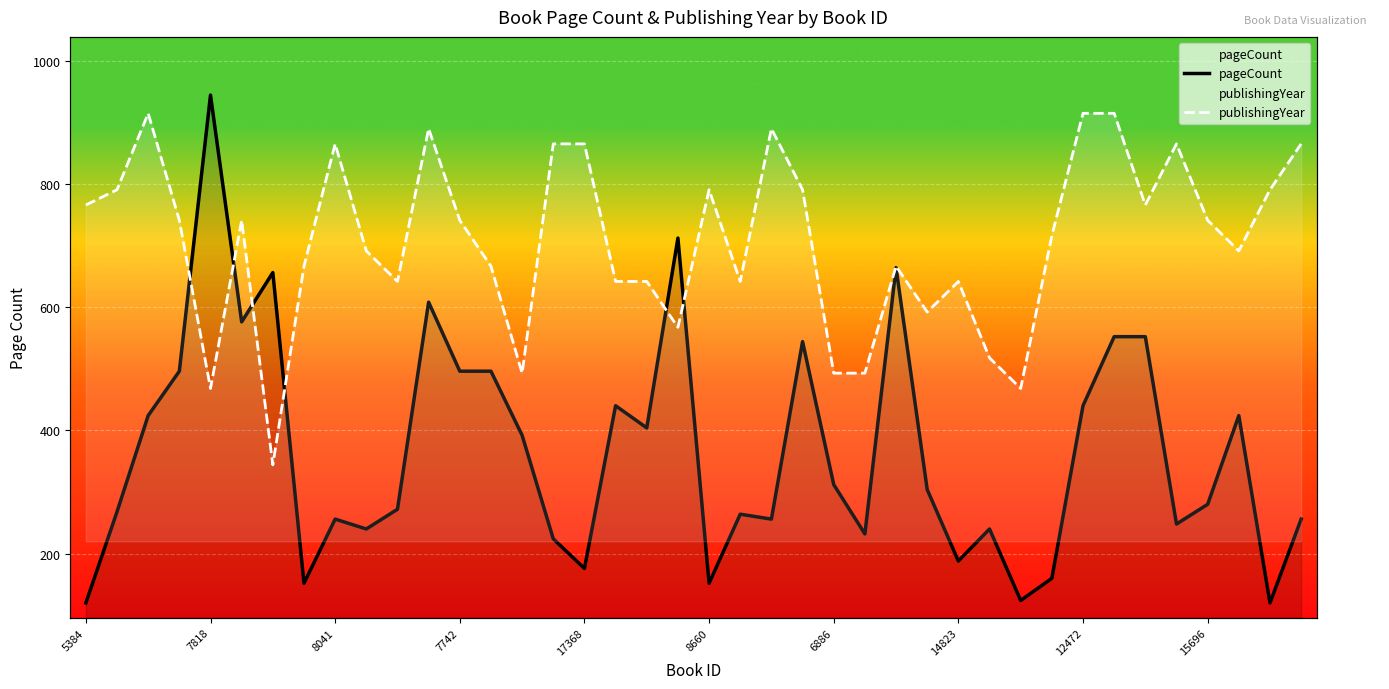

Rank the series by their average value, from lowest to highest.

pageCount, publishingYear